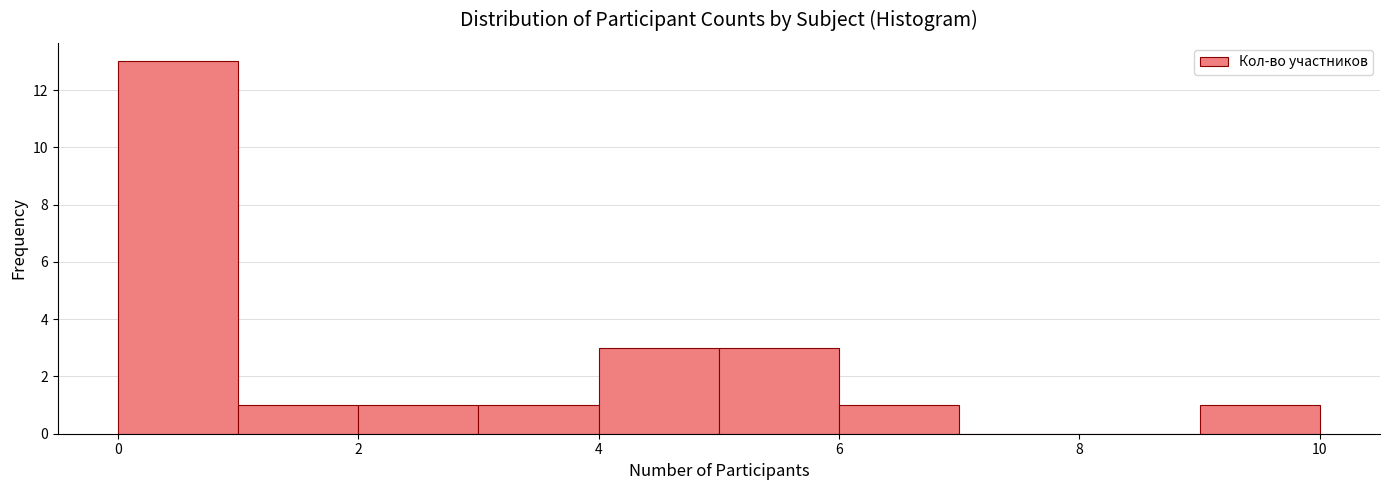

Reading left to right, transcribe this chart: for each bar, give the range it covers on the x-axis and its height. The values are not printed on the chart, so give them approximately, as read against the axis.

0 to 1: 13
1 to 2: 1
2 to 3: 1
3 to 4: 1
4 to 5: 3
5 to 6: 3
6 to 7: 1
7 to 8: 0
8 to 9: 0
9 to 10: 1